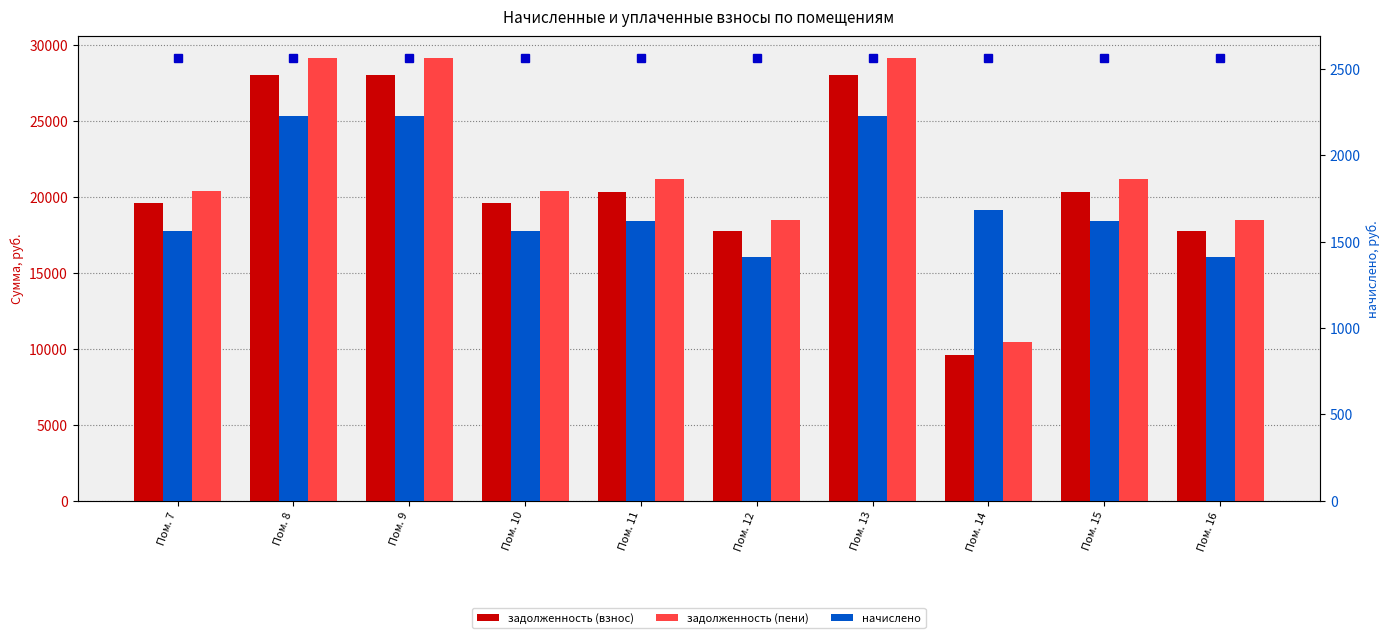

What is the value of the начислено bar at the 7th from the left?

2226.9